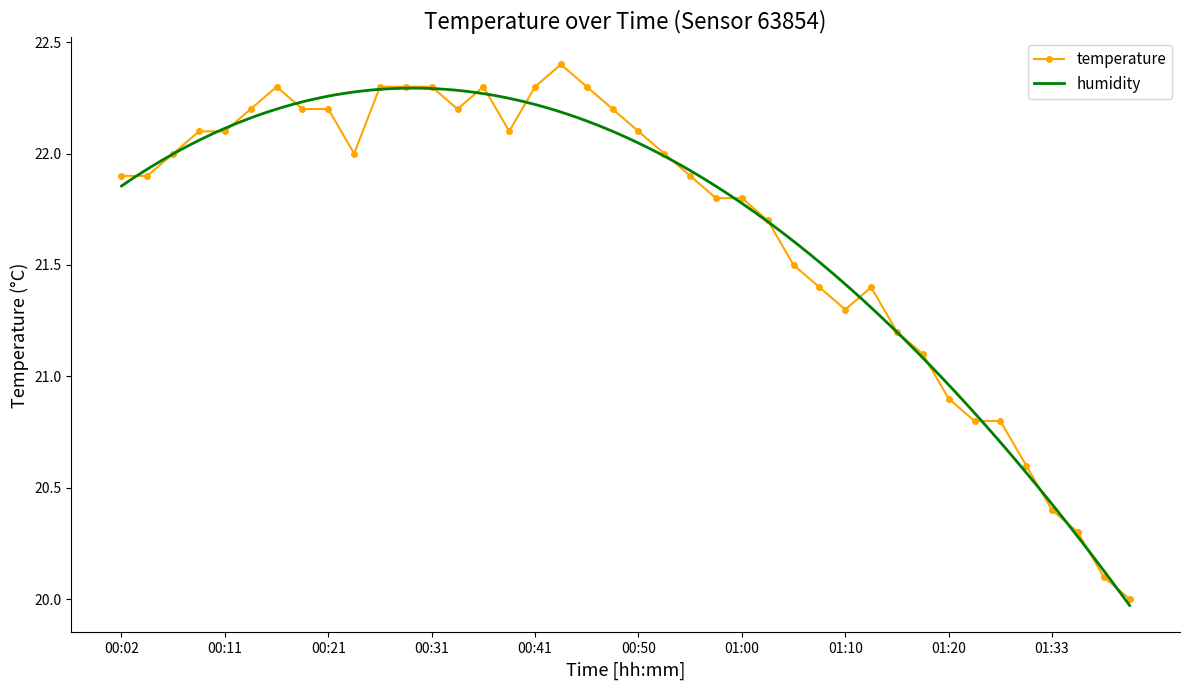

What is the change in value from 00:26 to 00:33?

-0.1